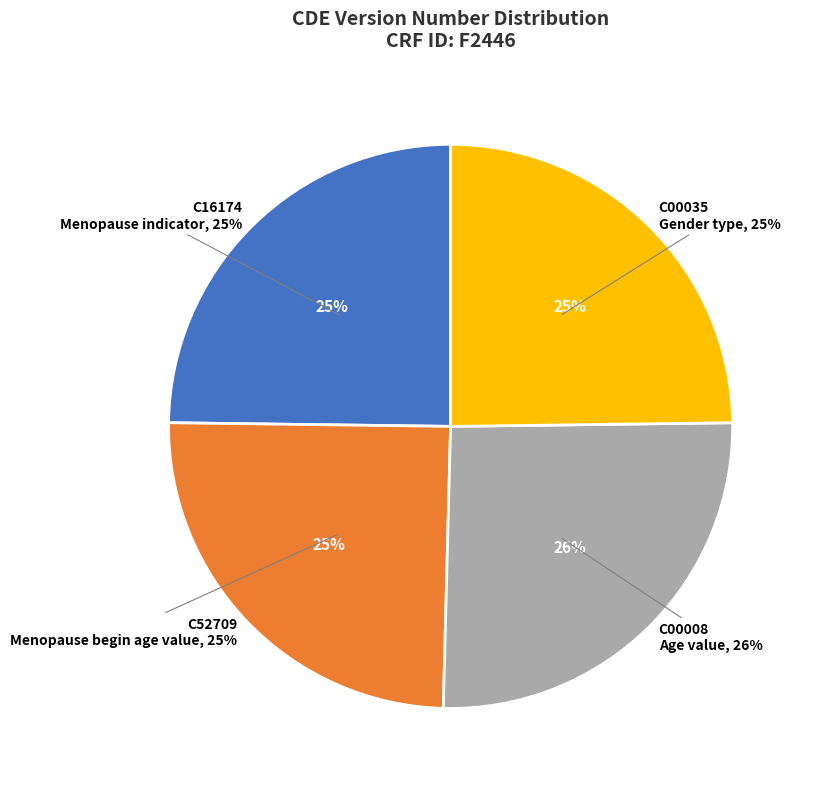

Which slice is the smallest?

C16174